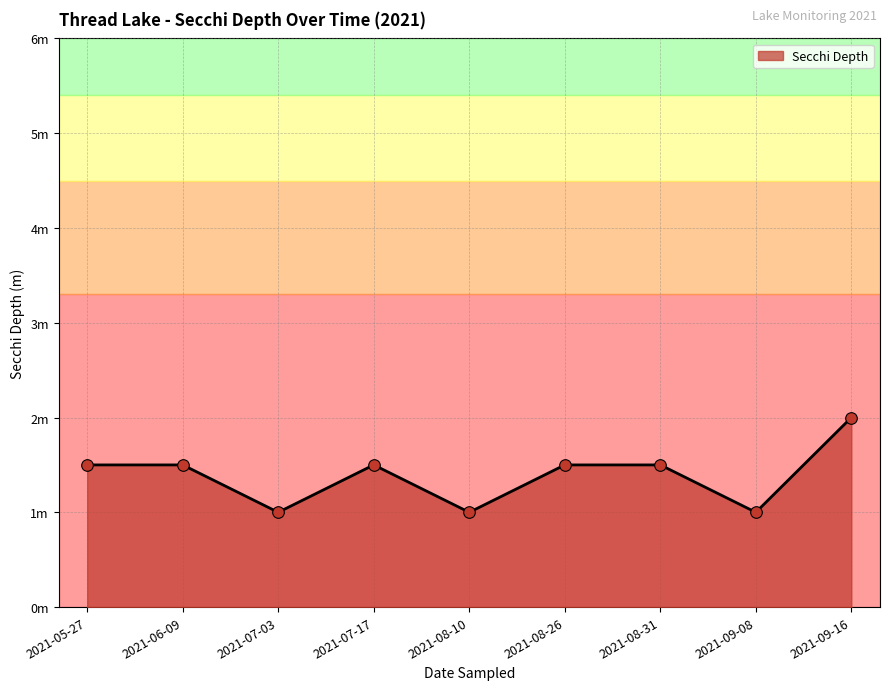

Does the chart have visible grid lines?

Yes